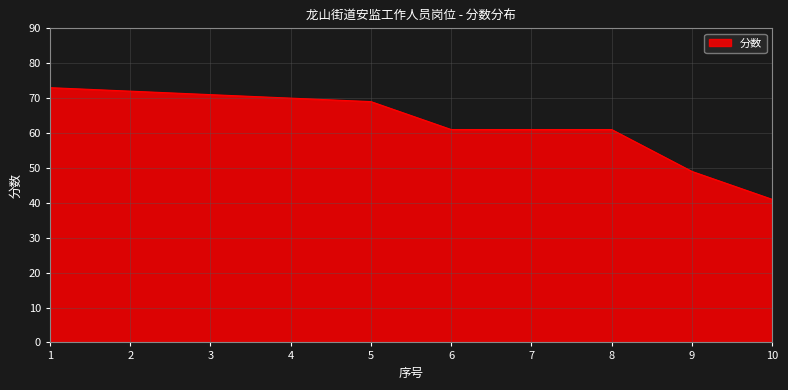

Approximately how many times larger is the value at 8 compared to 10?

1.5